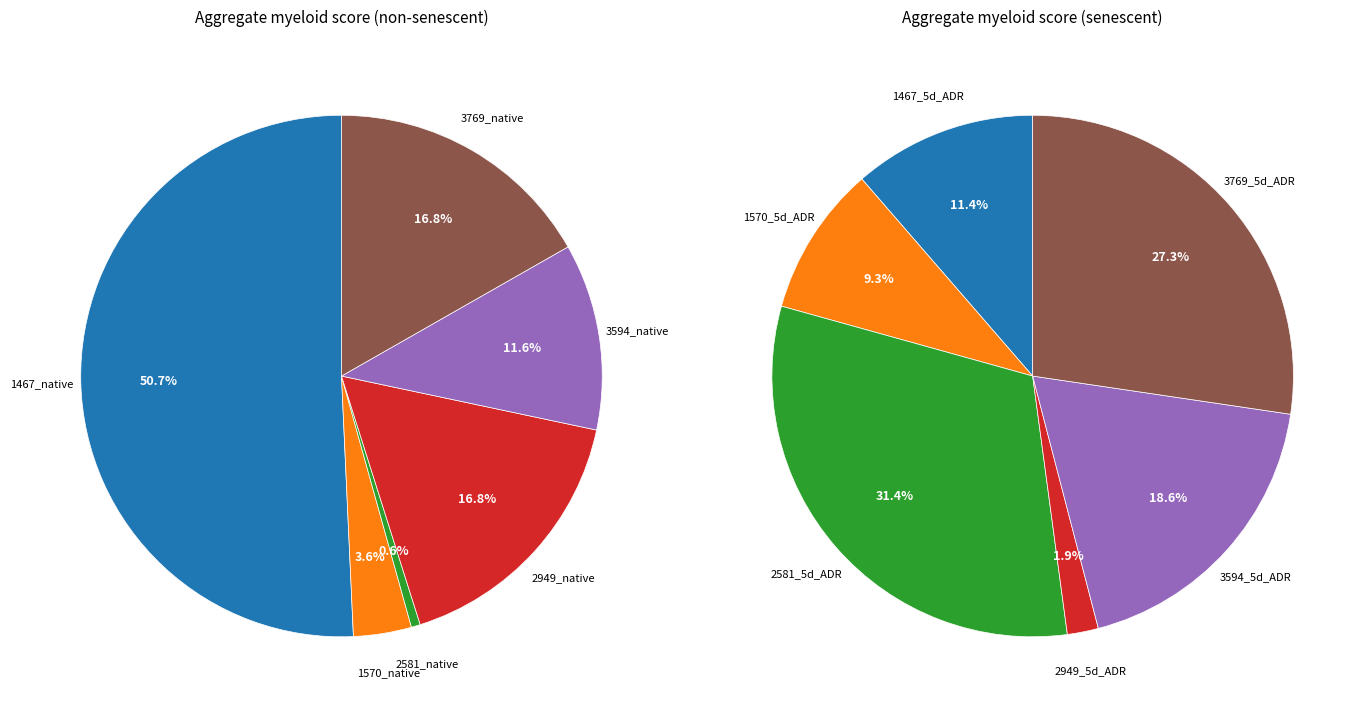

What is the largest slice in the pie chart?

2581_5d_ADR